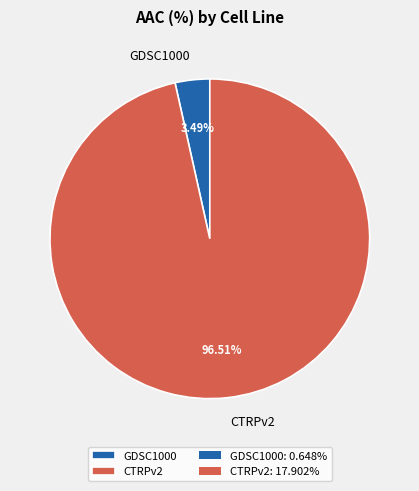

What percentage is NOT represented by CTRPv2?

3.5%